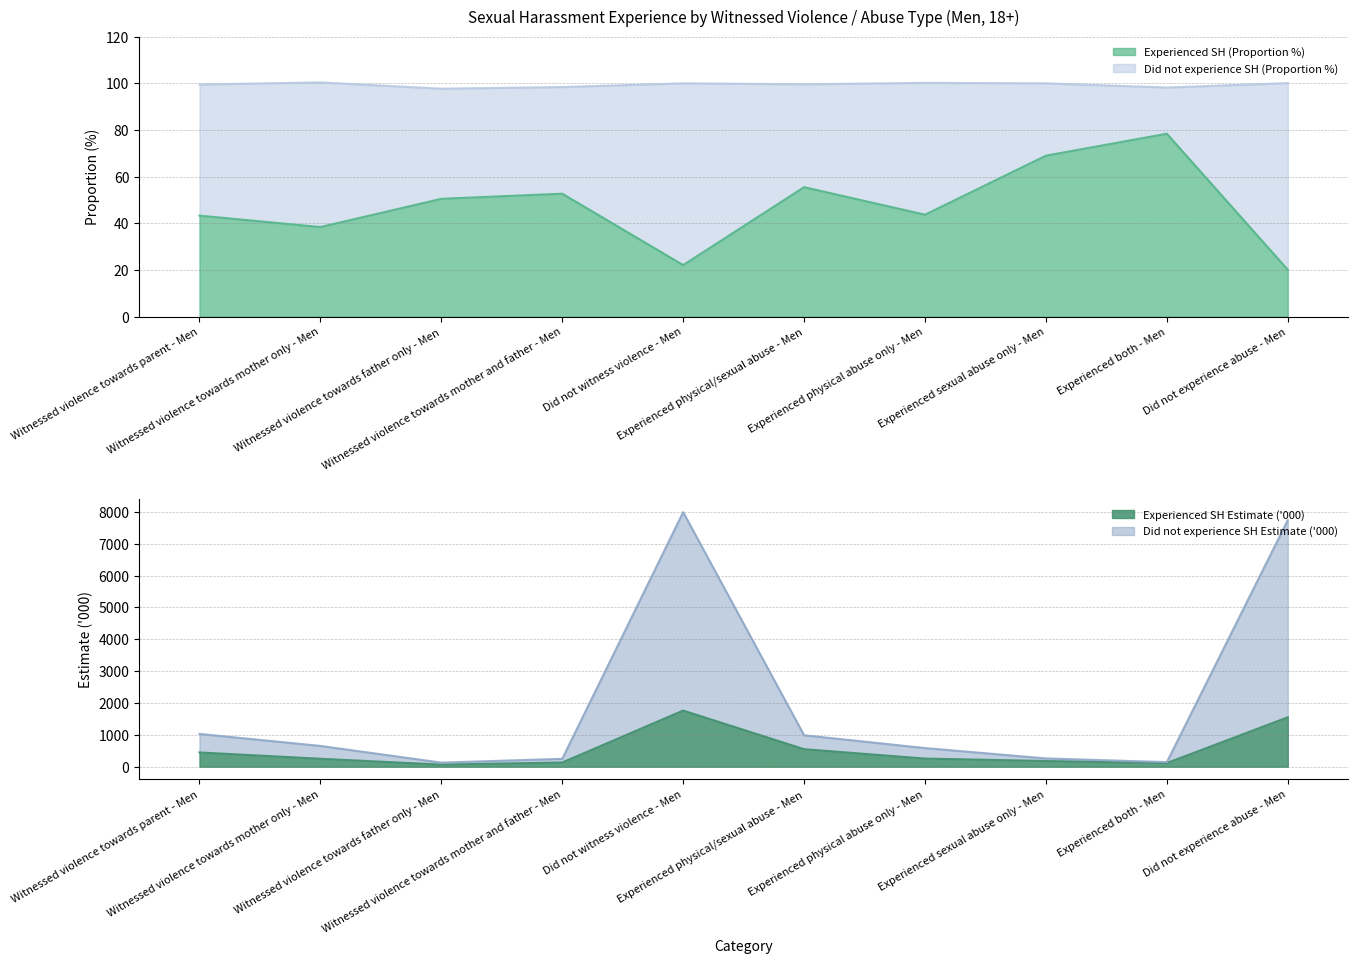

What is the difference between the second highest and second lowest values in the Experienced SH Estimate ('000) series?

1437.4